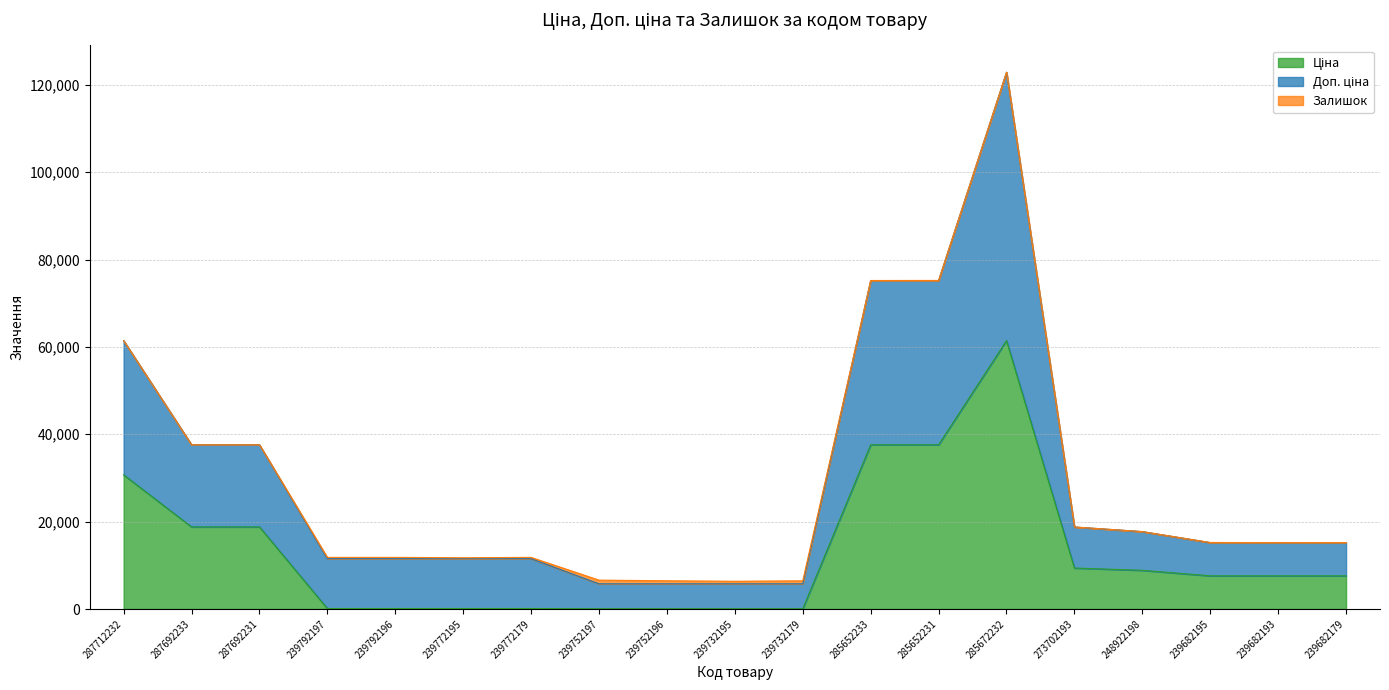

What is the total value across all series at 239772179?

11814.1